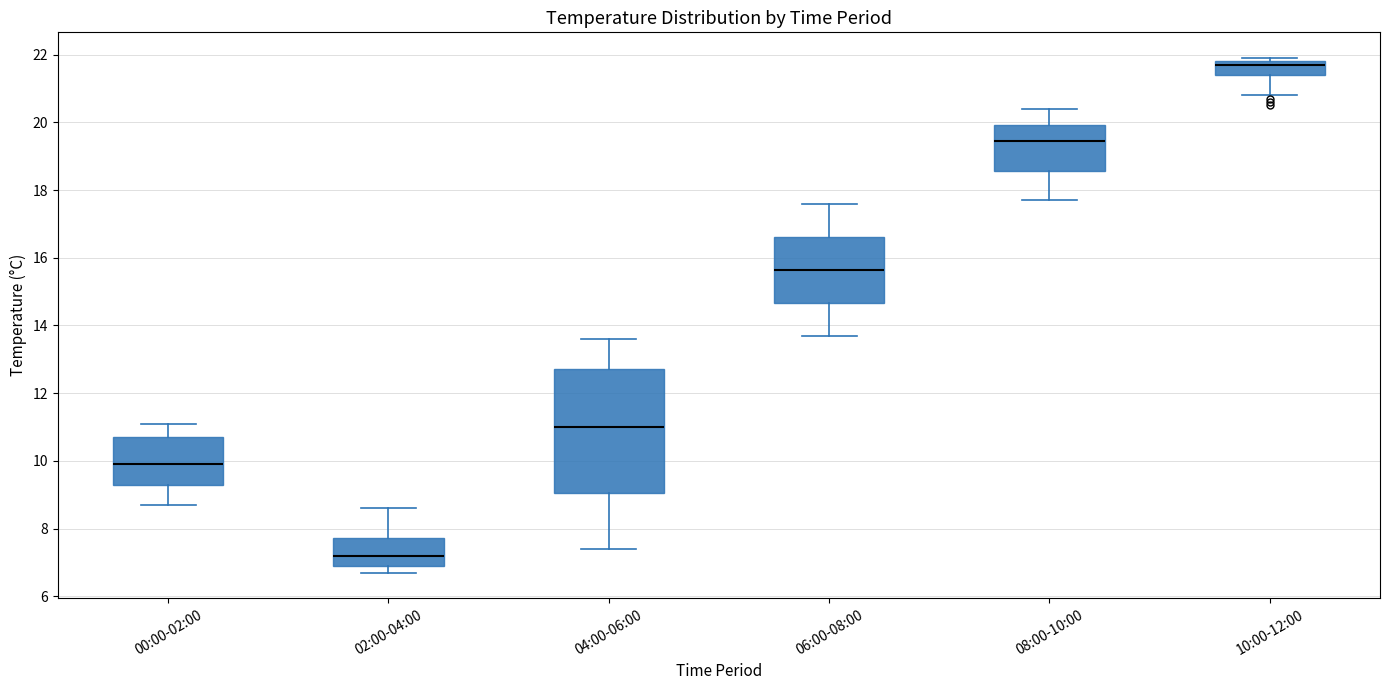

Where does the median line of the box for 08:00-10:00 sit on the y-axis? The values are not printed on the chart, so give them approximately, as read against the axis.

19.4